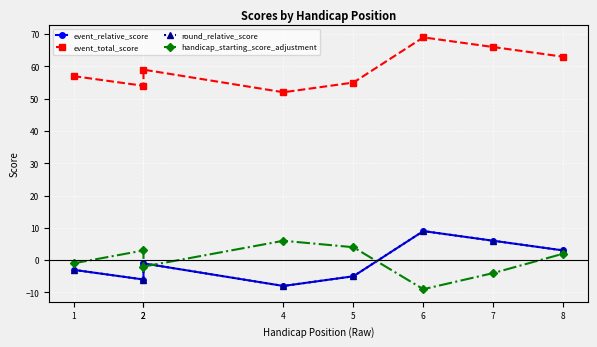

True or false: event_relative_score and event_total_score intersect in this chart.

False